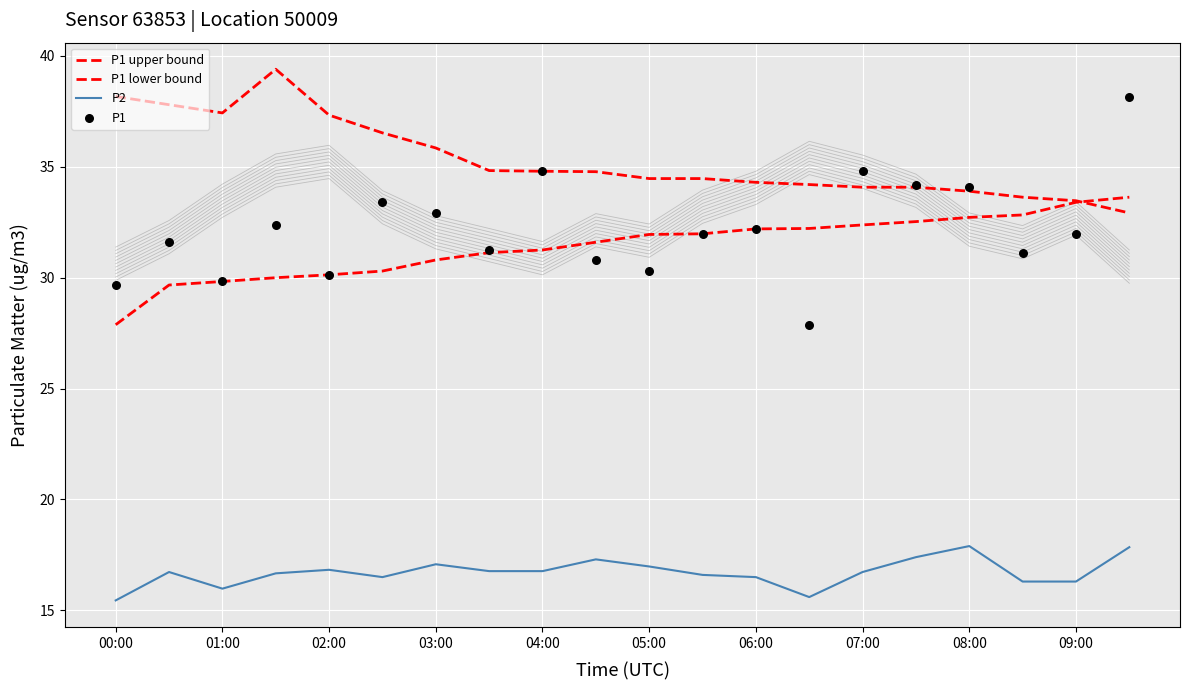

At how many categories does at least one series exceed 23?

20